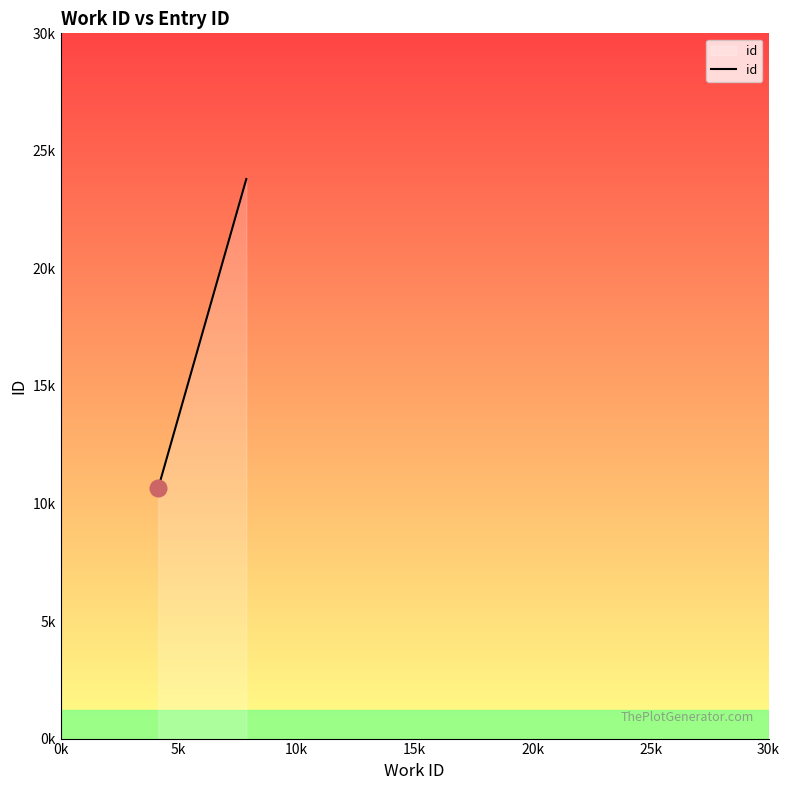

What is the label of the 3rd point from the right?

0k